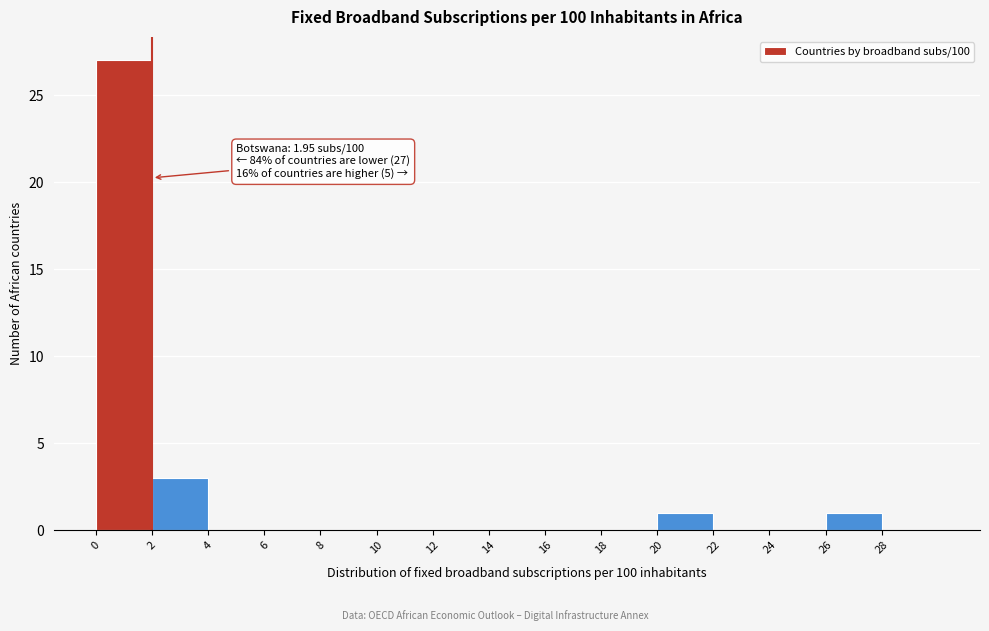

Over which range of the x-axis is the bar tallest?

0 to 2